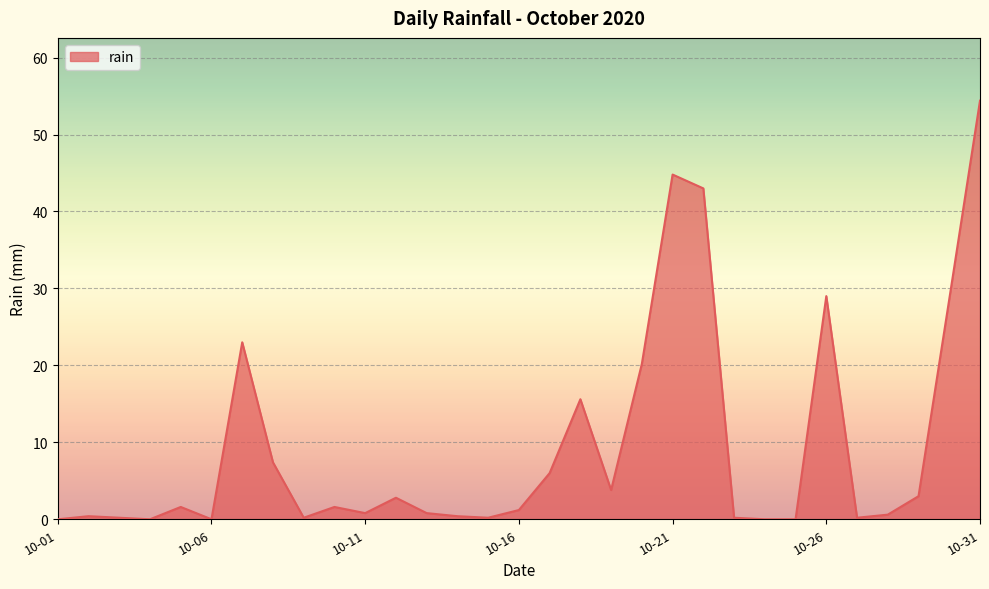

What is the difference between the maximum and minimum values?

54.4